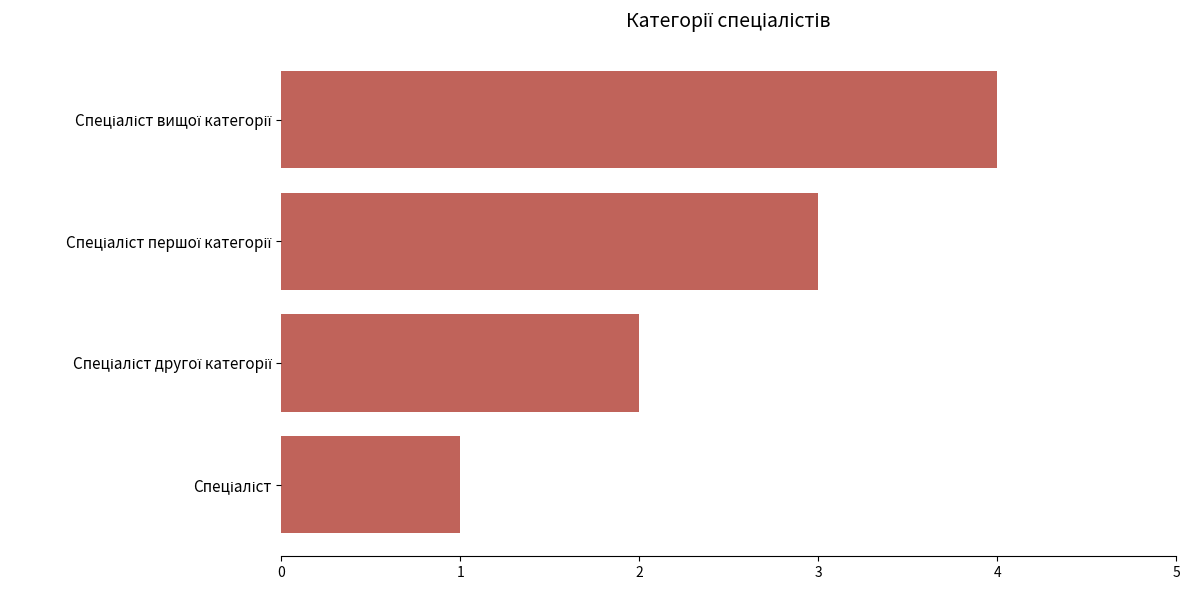

What is the sum of all values?

10